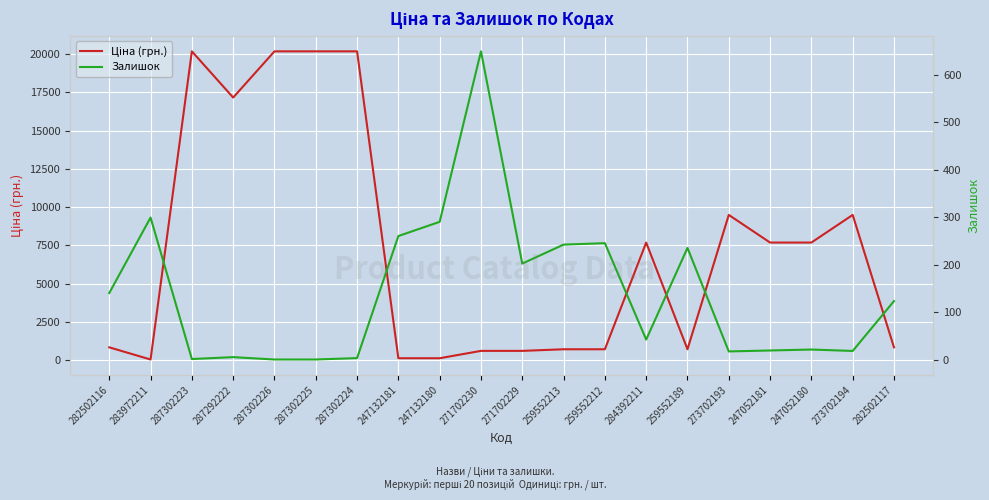

True or false: Залишок and Ціна (грн.) intersect in this chart.

True